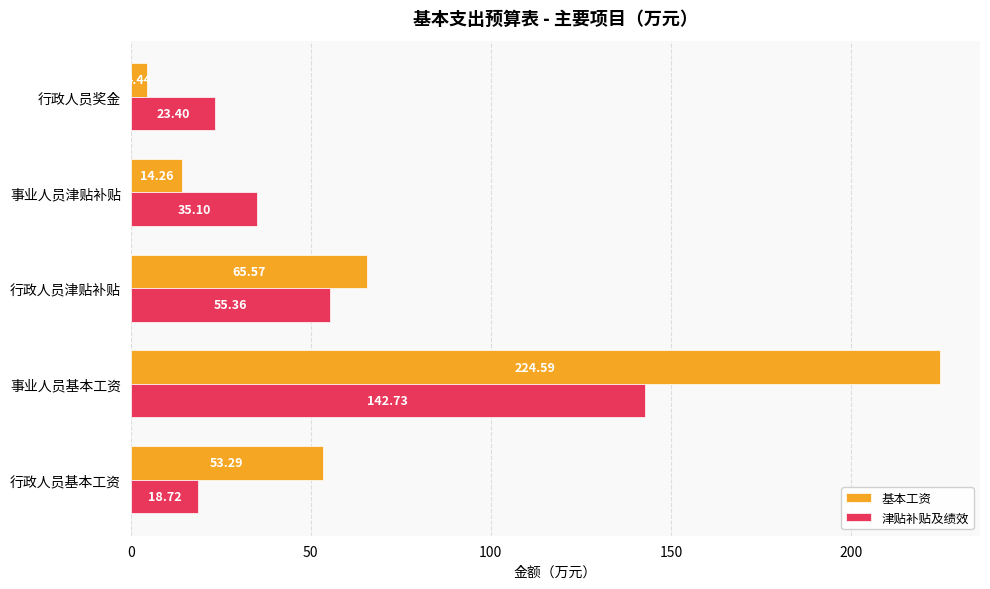

What is the average value of the 津贴补贴及绩效 series?

55.1